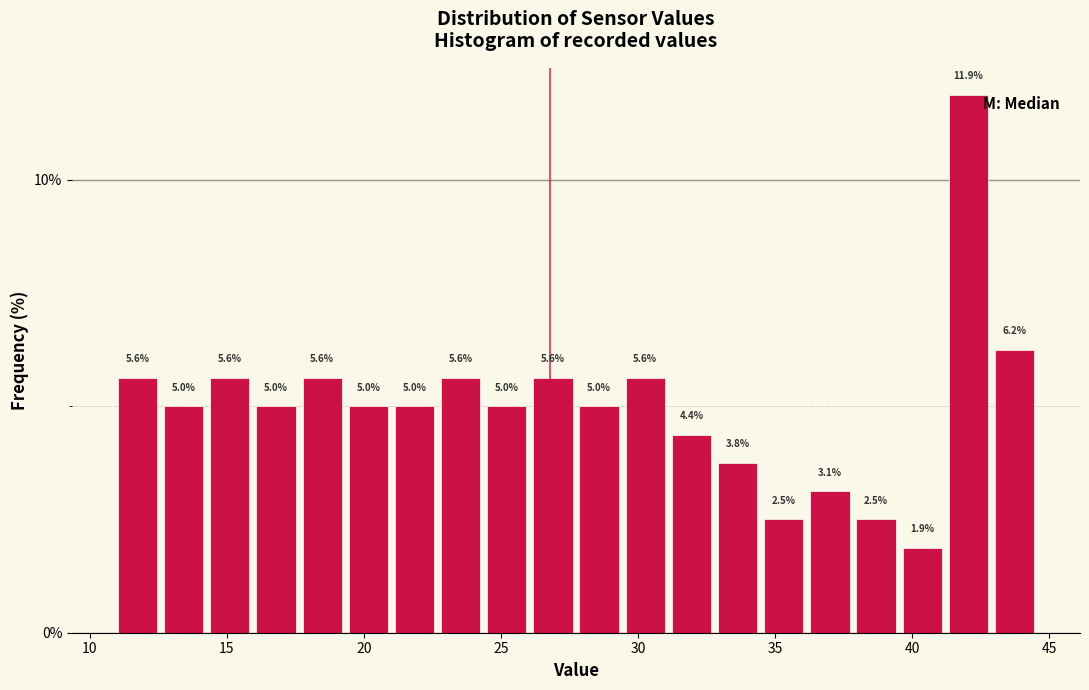

Read against the x-axis, roughly where is the centre of the tallest bar?

42.0